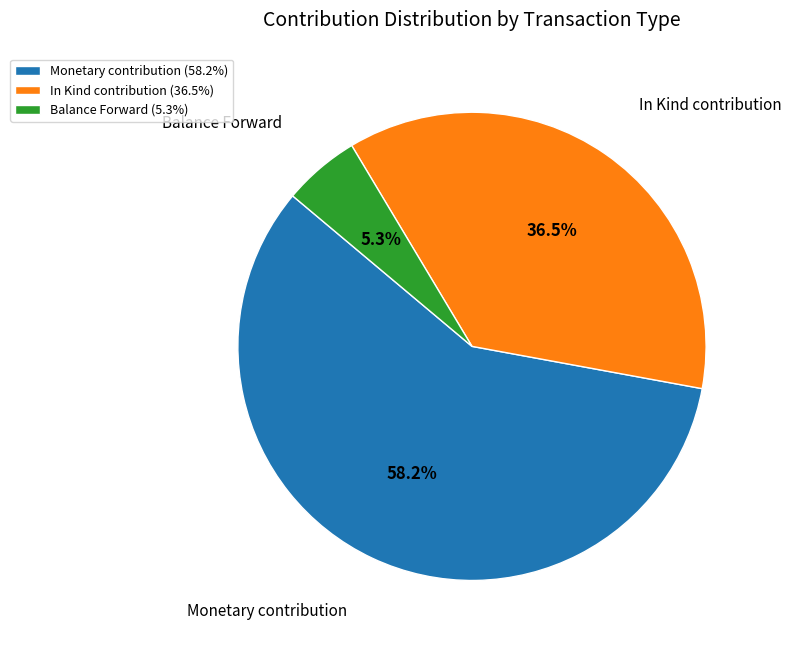

Is there a majority slice in this chart?

Yes